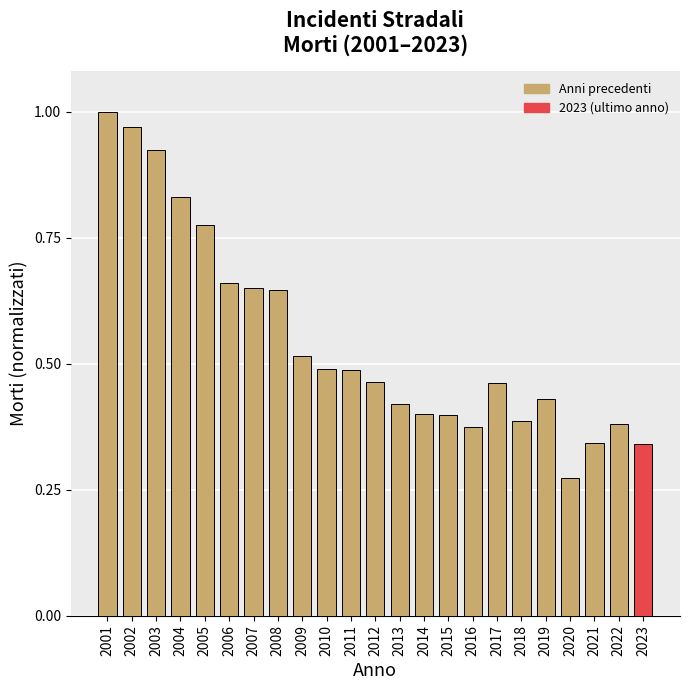

Does the chart contain any negative values?

No